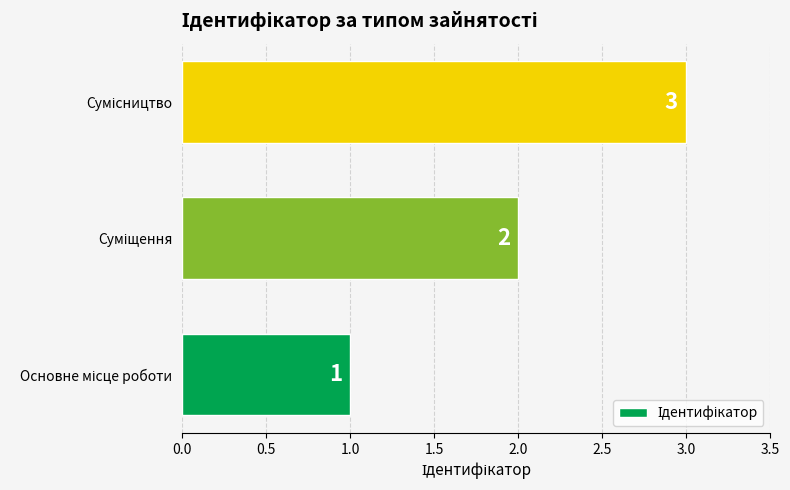

How many values are between 1 and 3?

3